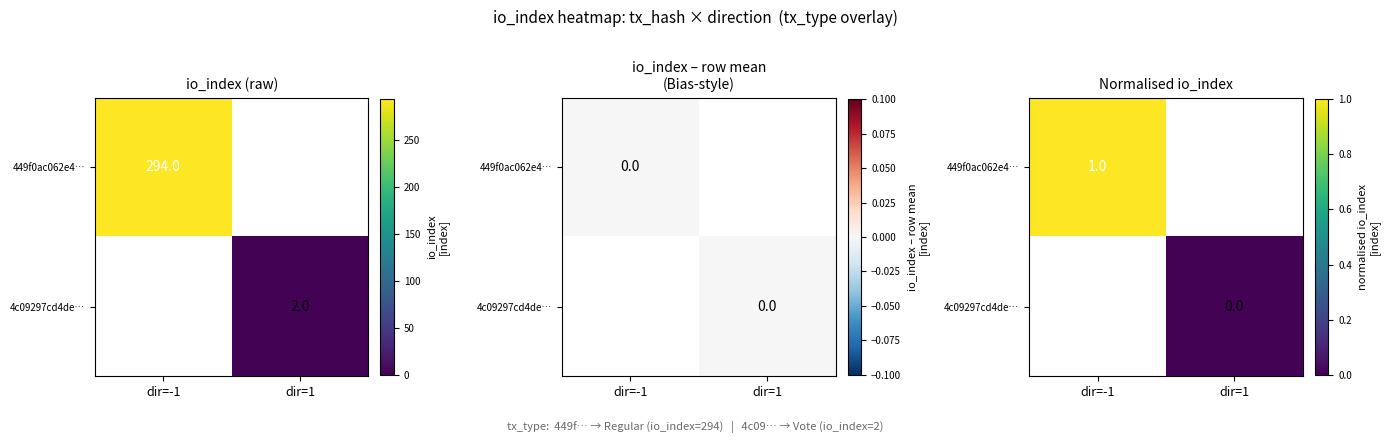

Between dir=1 and dir=-1, which is larger?

dir=-1